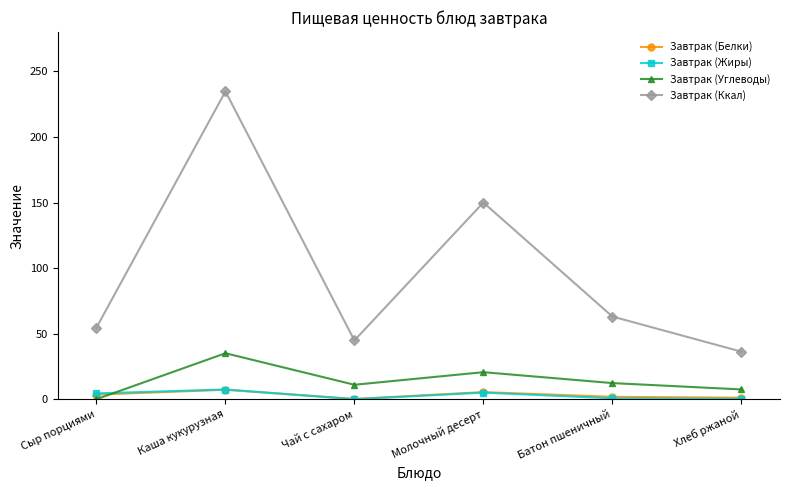

How many values in the Завтрак (Углеводы) series exceed 12?

3